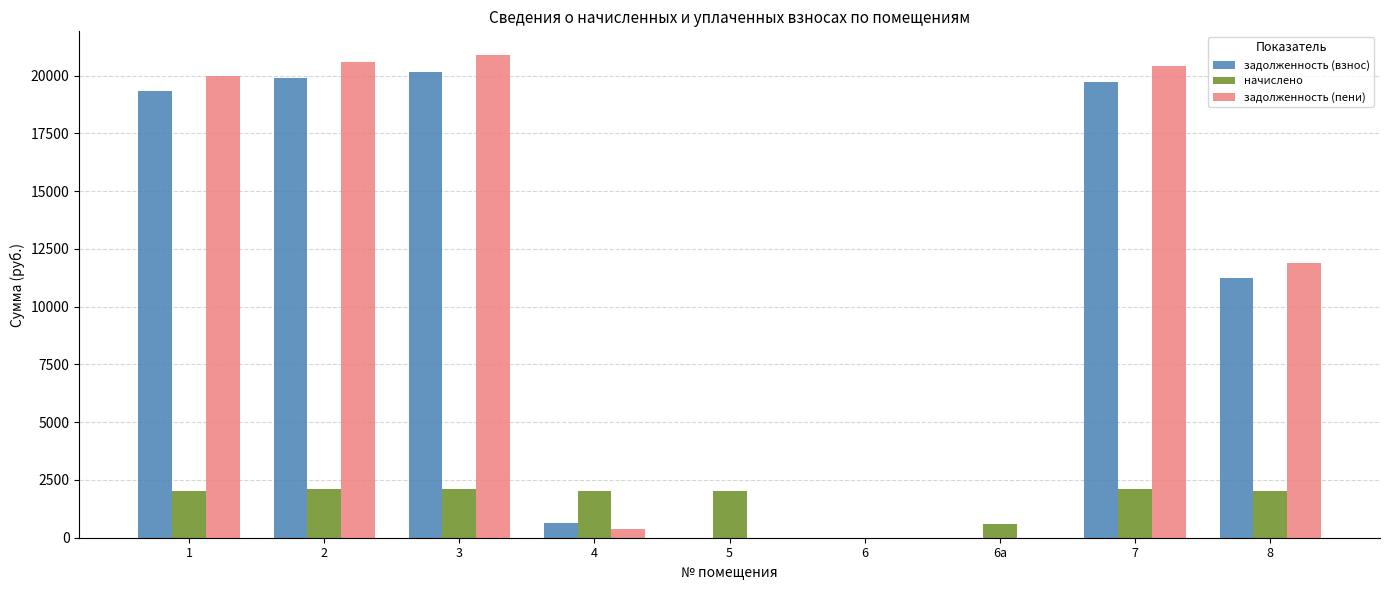

At which category is the sum across all series the highest?

3